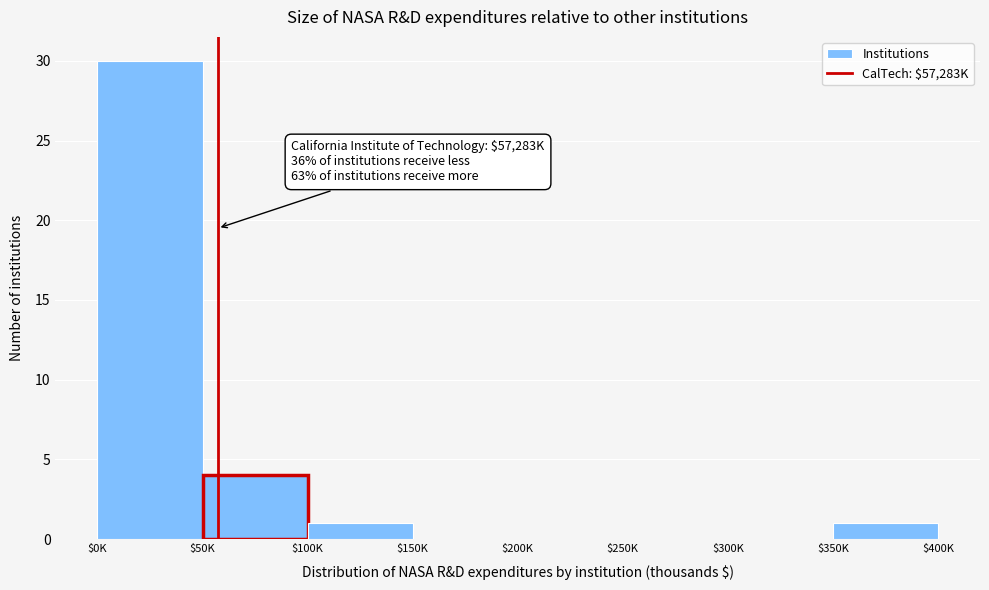

What is the sum of all values?

36